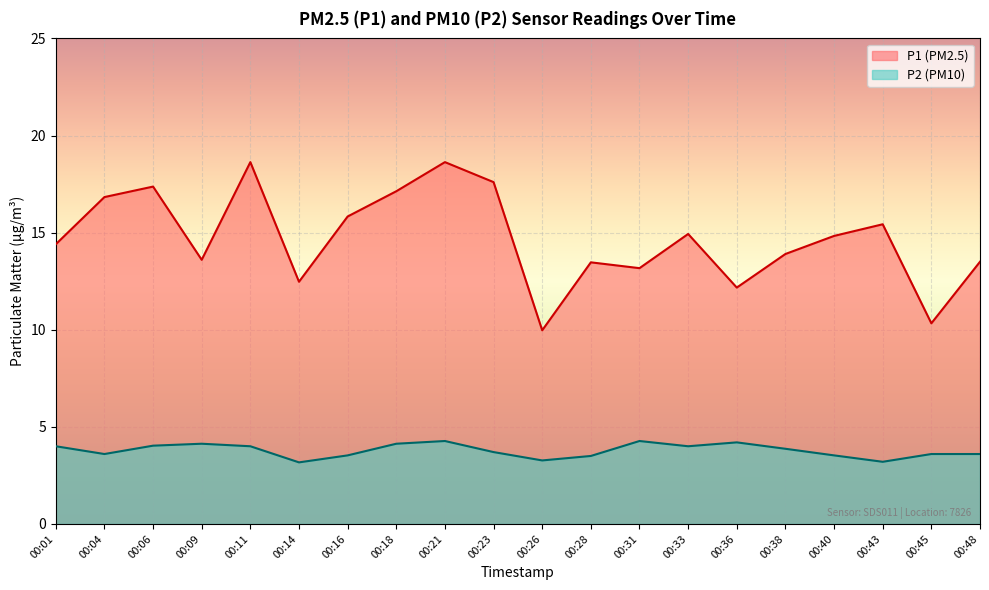

True or false: P2 and P1 intersect in this chart.

False